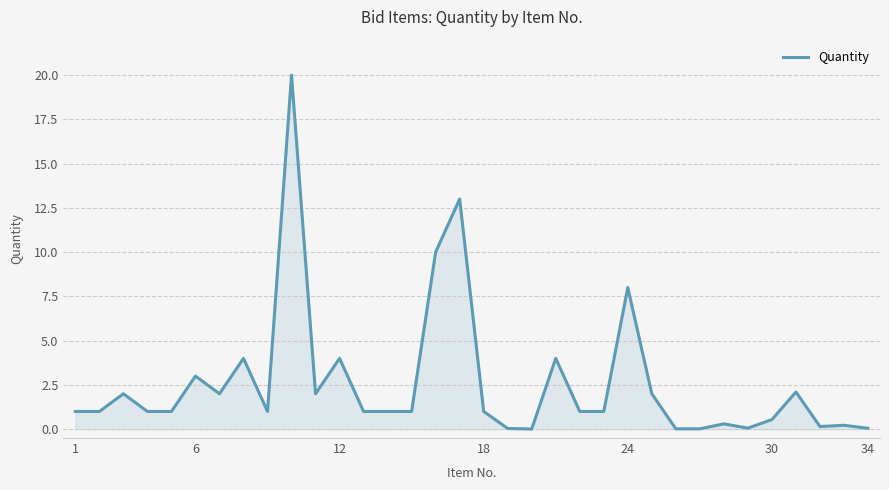

What is the difference between the maximum and minimum values?

20.0